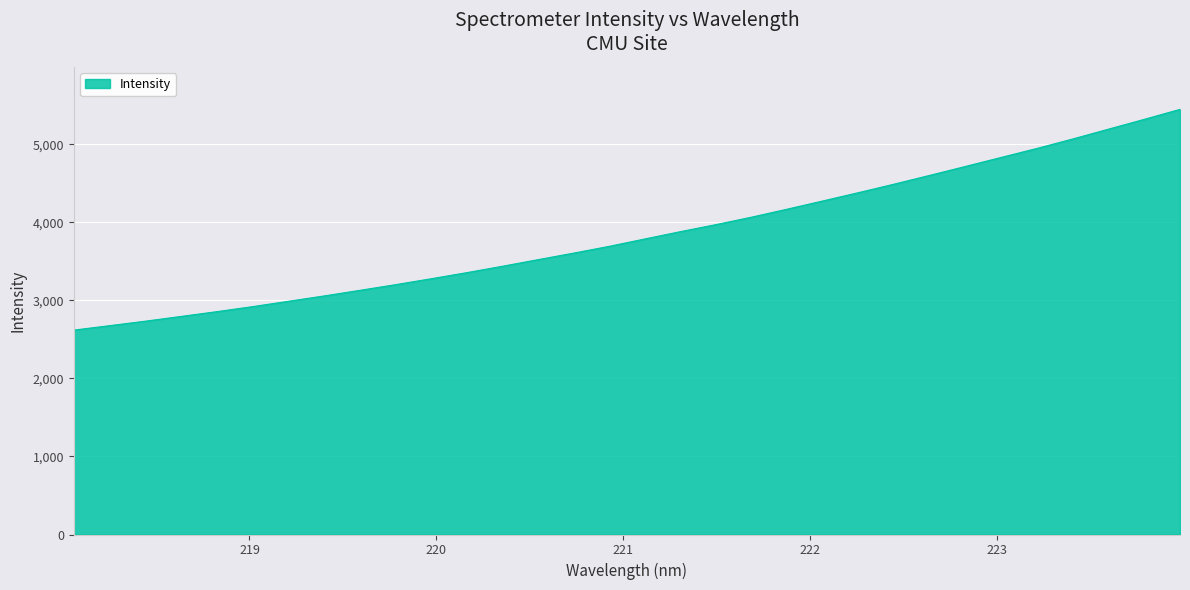

What is the difference between the maximum and minimum values?

2827.9